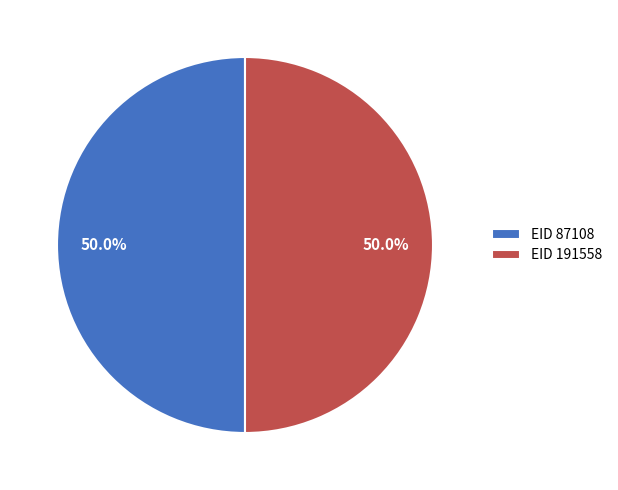

What is the ratio of the value at EID 191558 to the value at EID 87108?

1.0